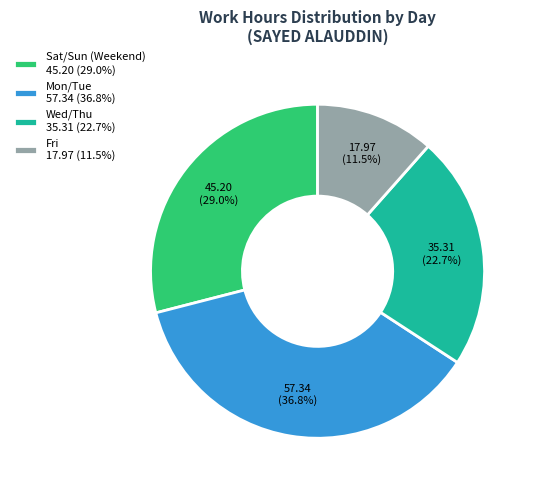

How many segments does this pie chart have?

4